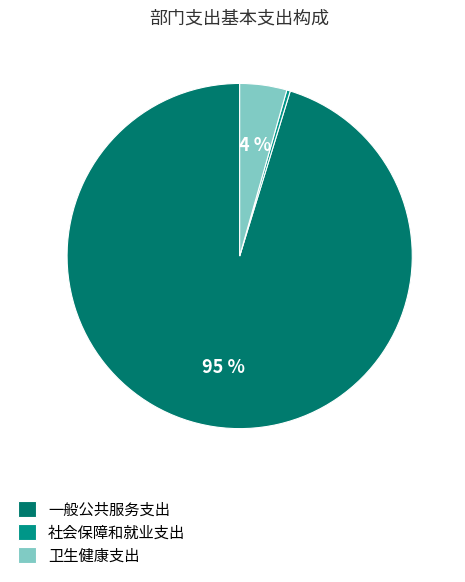

Is it true that 卫生健康支出 is 4% of the pie?

True